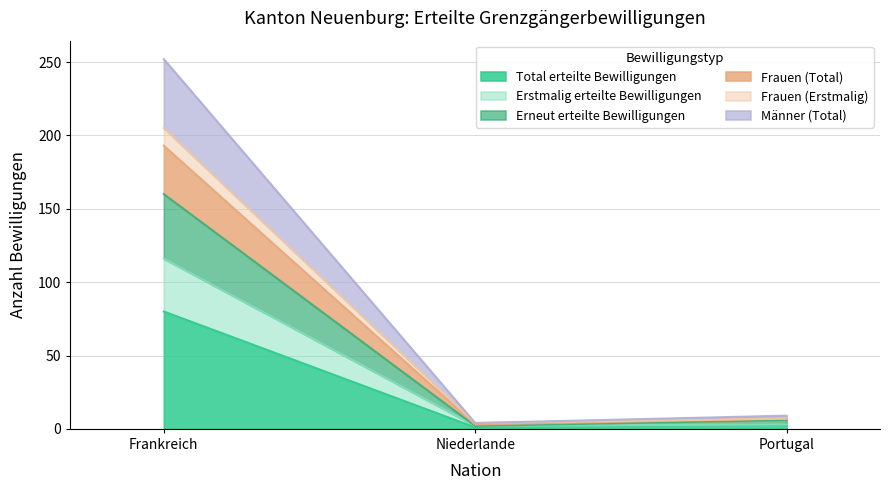

Rank the categories by Total erteilte Bewilligungen value from lowest to highest.

Niederlande, Portugal, Frankreich